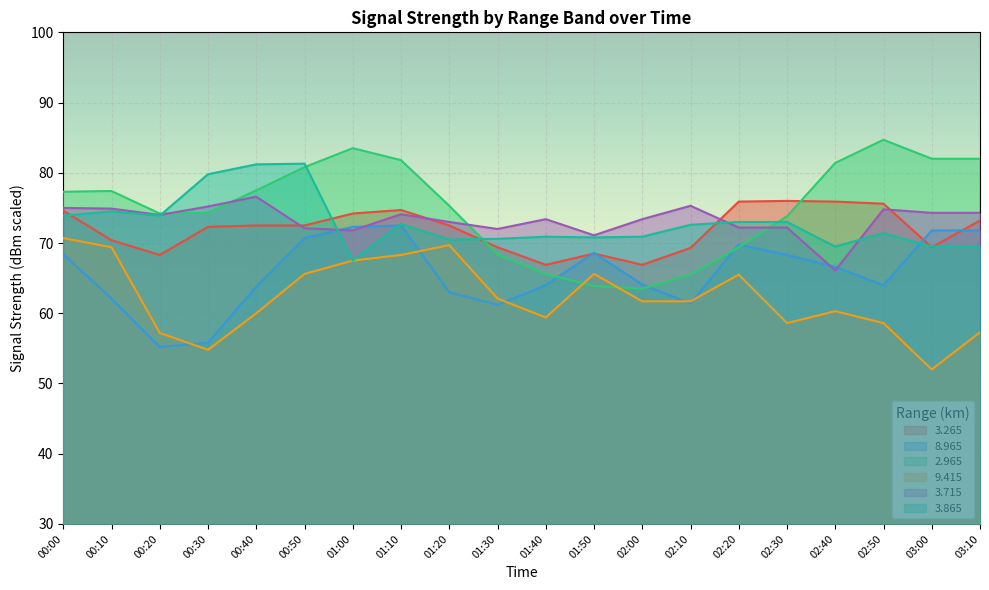

At which category does   8.965 reach its first local valley?

00:20